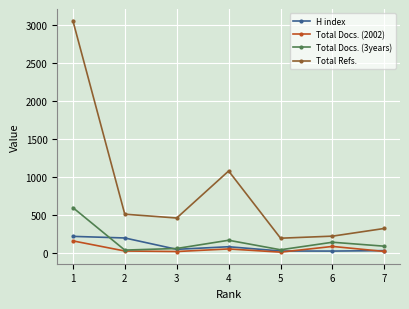

True or false: Total Docs. (3years) has more than 0 interior local peaks.

True